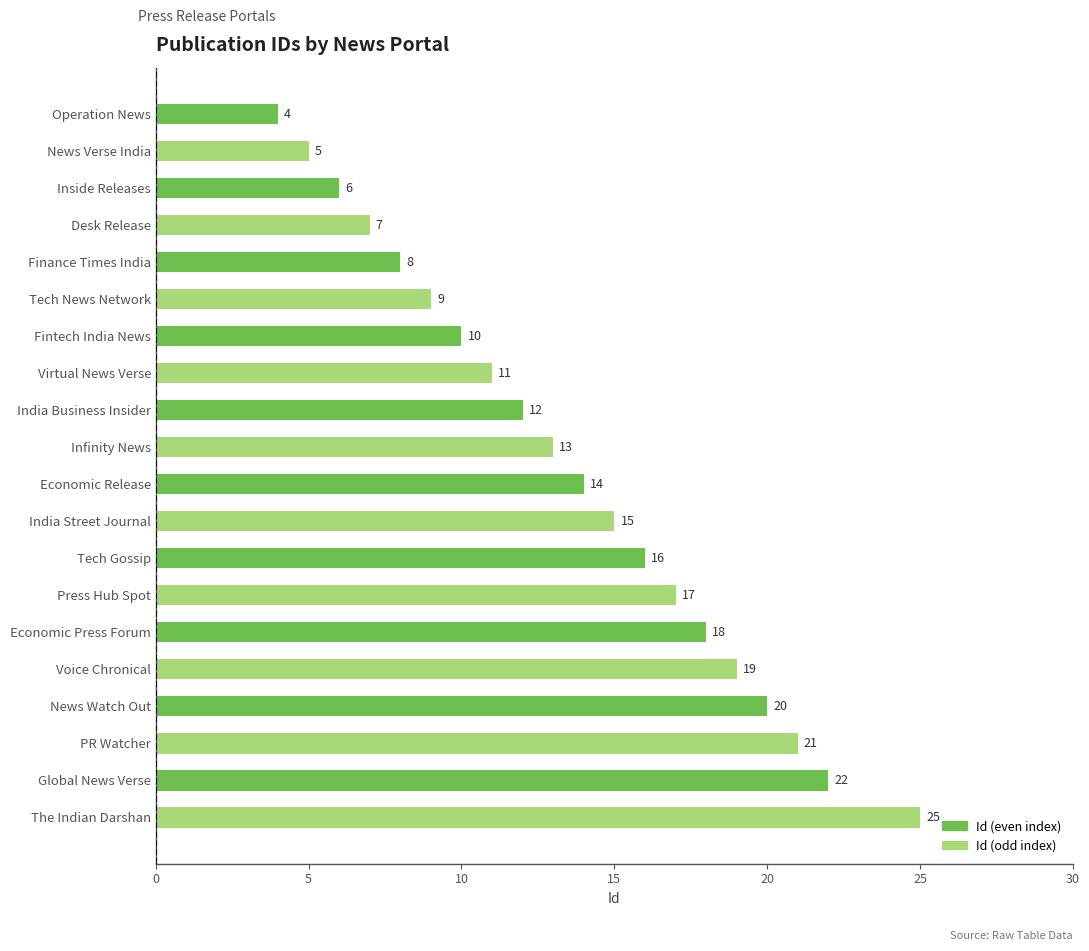

Rank the categories by value from highest to lowest.

The Indian Darshan, Global News Verse, PR Watcher, News Watch Out, Voice Chronical, Economic Press Forum, Press Hub Spot, Tech Gossip, India Street Journal, Economic Release, Infinity News, India Business Insider, Virtual News Verse, Fintech India News, Tech News Network, Finance Times India, Desk Release, Inside Releases, News Verse India, Operation News